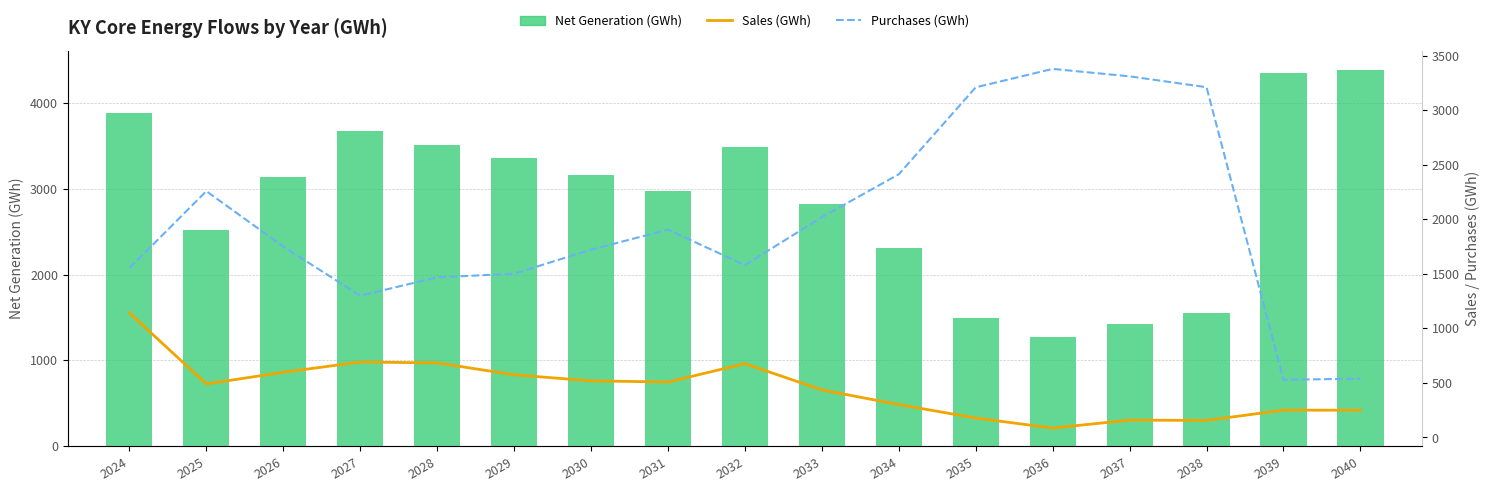

How many data points in Purchases (GWh) are above 1748?

9